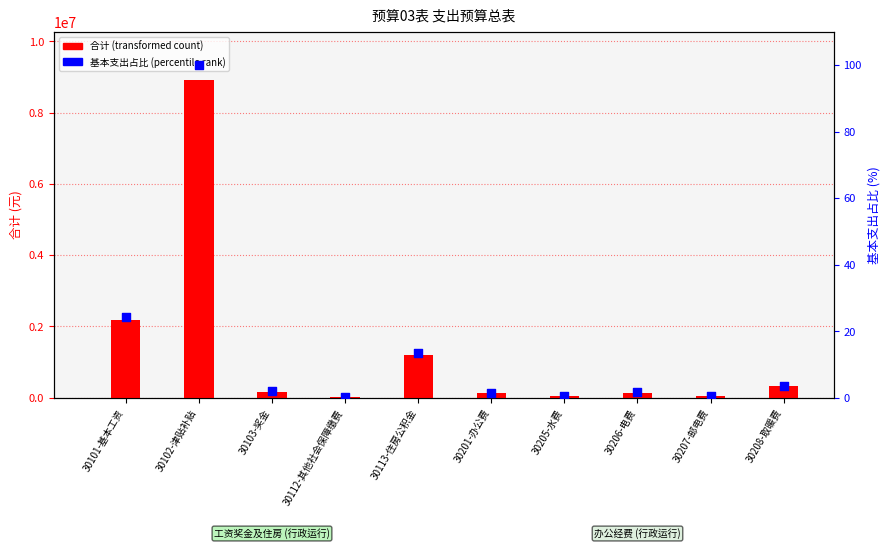

What are all the series names shown in the legend?

合计 (transformed count), 基本支出占比 (percentile rank)